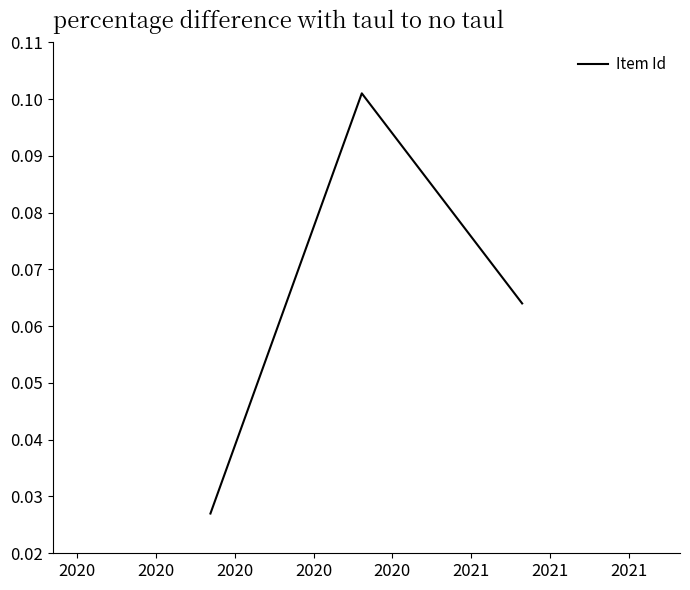

How many values are between 0 and 1?

3